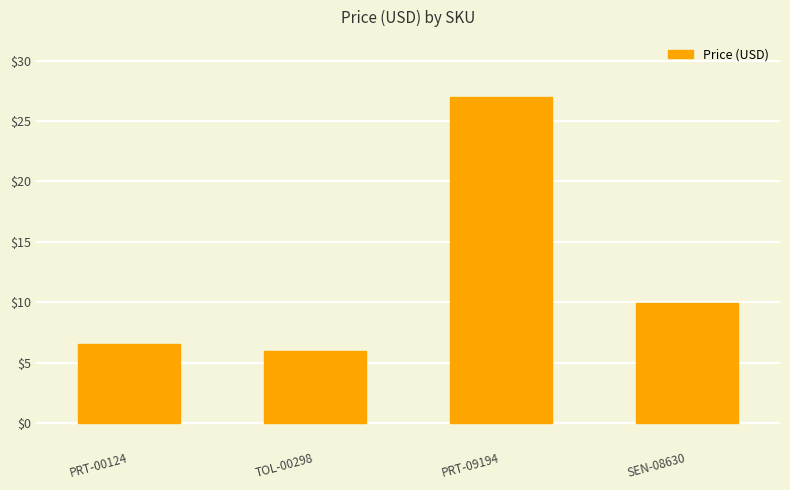

At which category does the chart reach its peak across all series?

PRT-09194